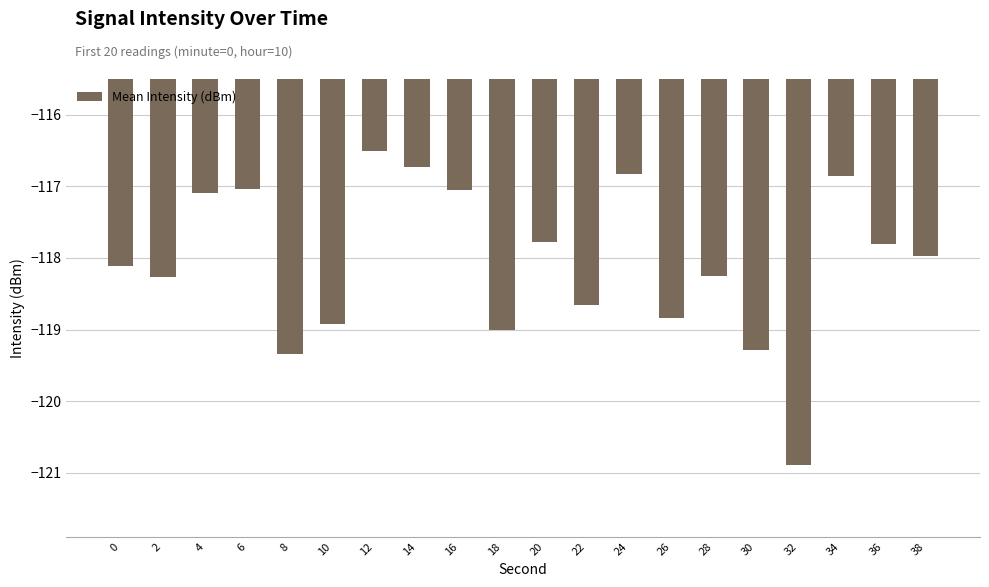

Are the bars grouped side by side (vs. stacked)?

No